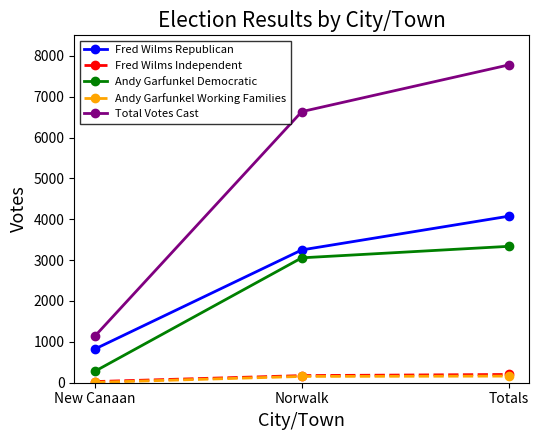

Count the number of categories in the chart.

3